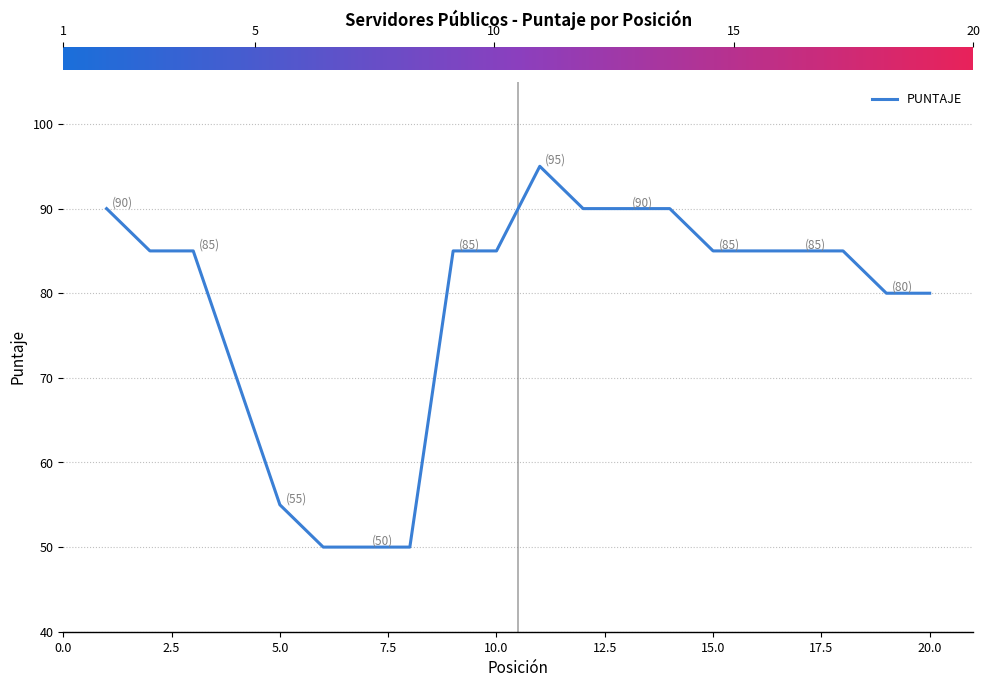

Count the values in the range 80 to 90.

14